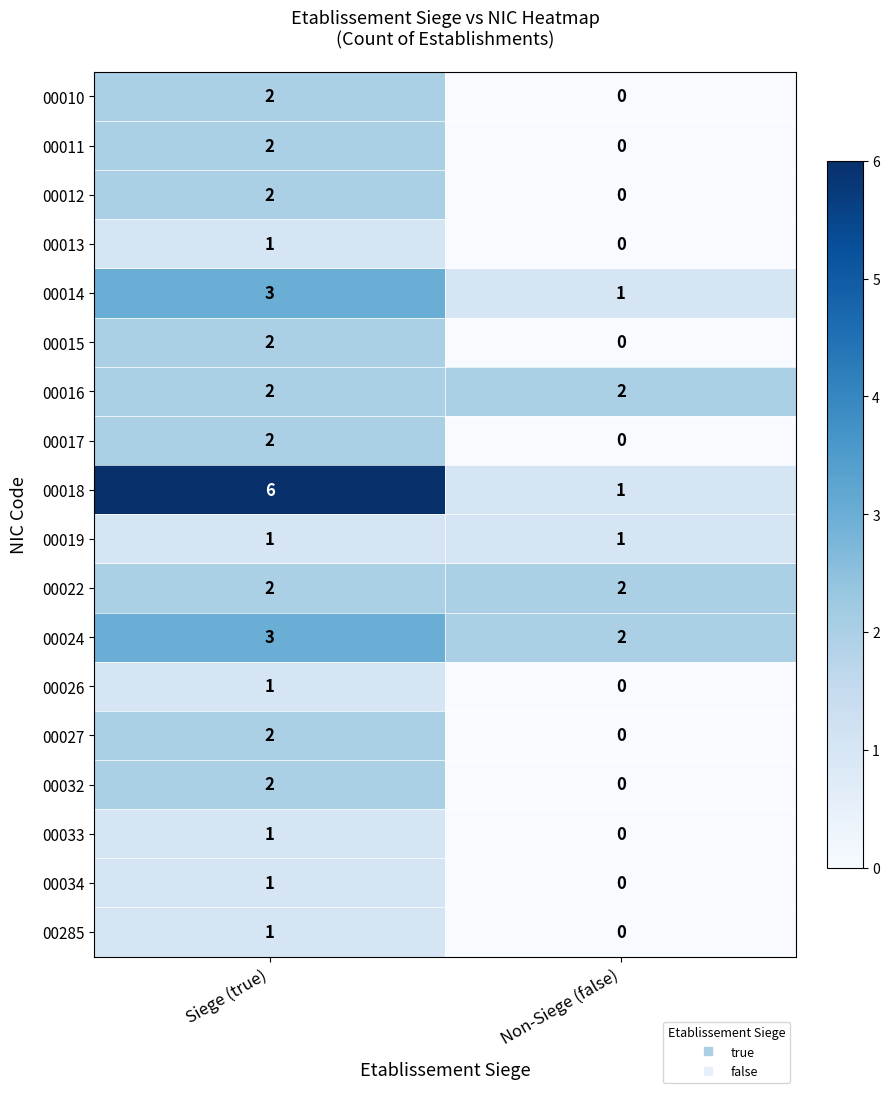

Which label corresponds to the smallest value in the chart?

Non-Siege (false)